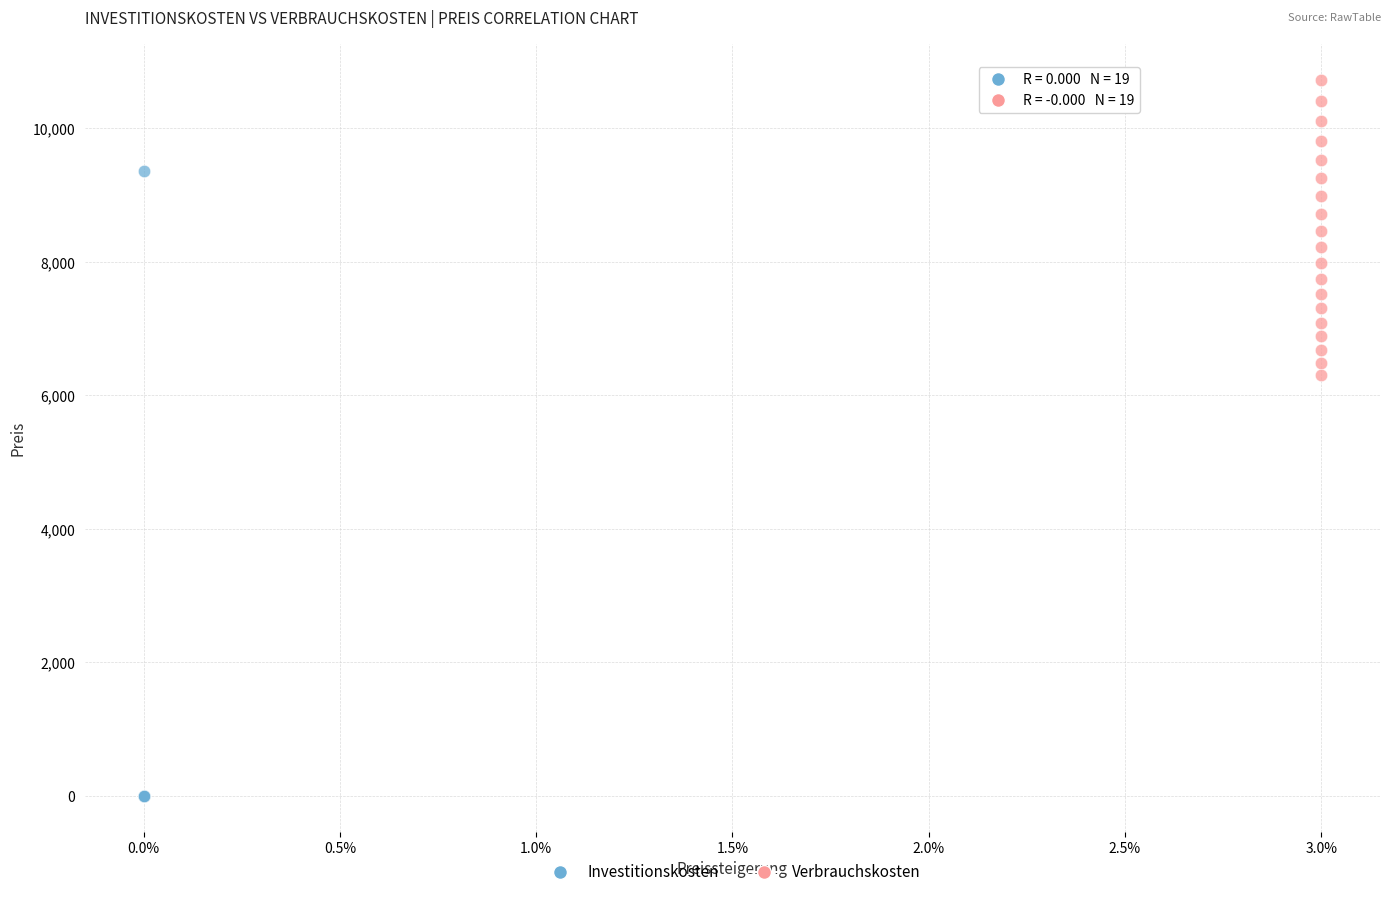

Which series has the largest Y range (max minus min)?

Investitionskosten